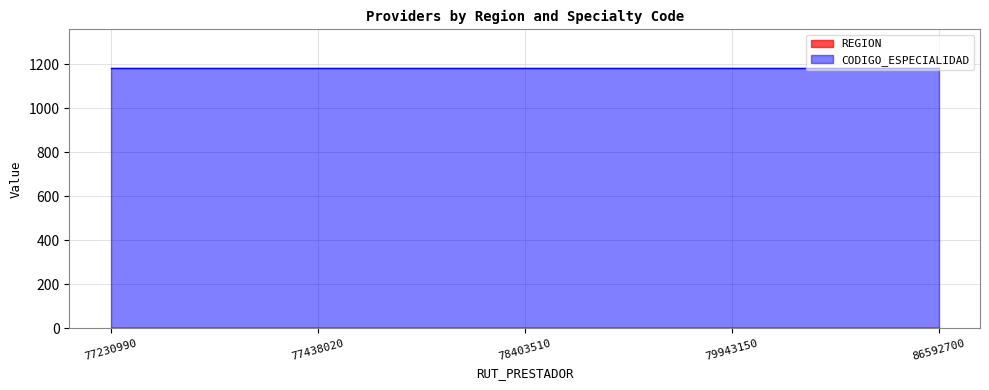

What is the approximate value of CODIGO_ESPECIALIDAD at 79943150?

1180